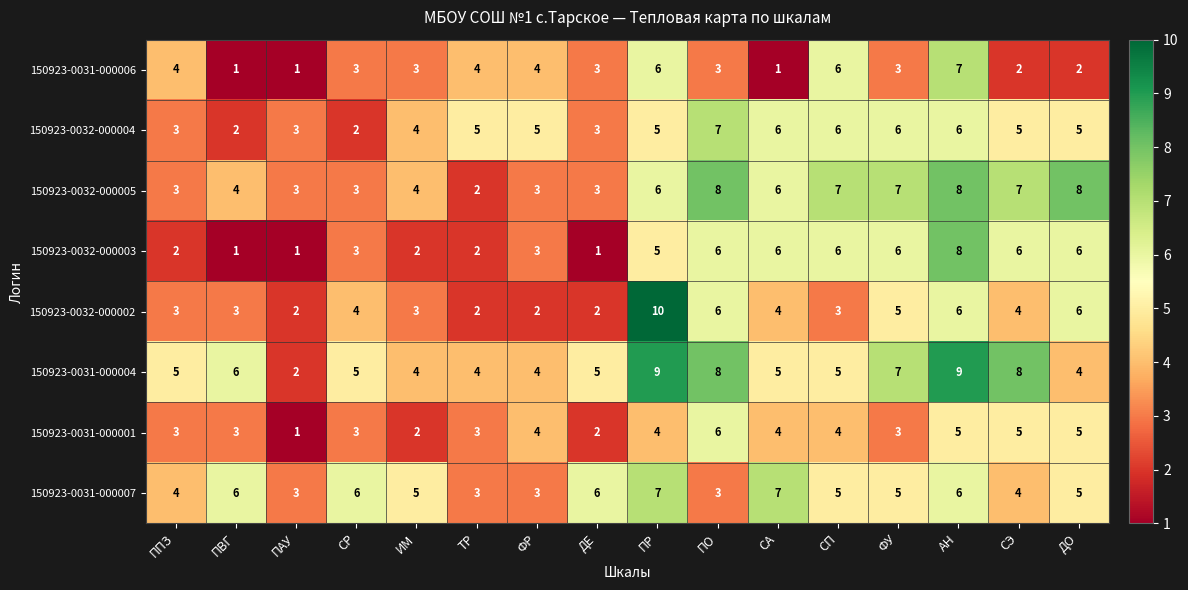

The value of 150923-0032-000003 at СЭ is 6. True or false?

True